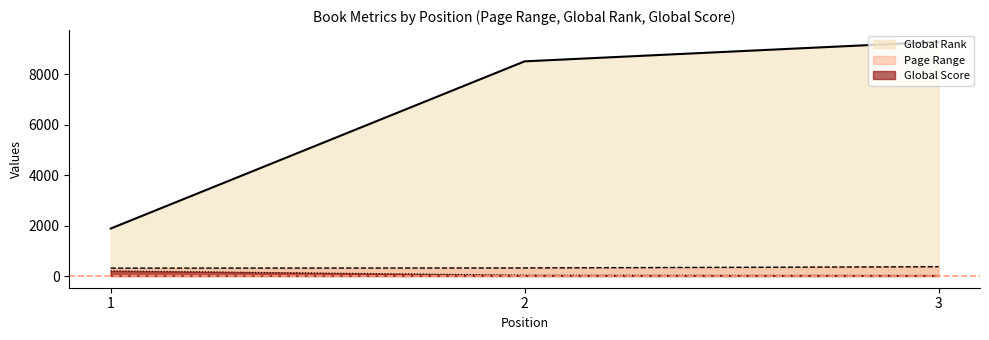

Count the Page Range values in the range 312 to 368.

3